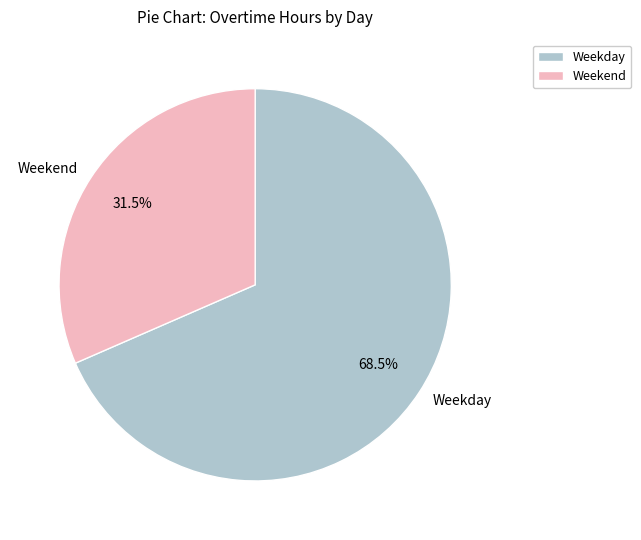

Rank the categories by value from highest to lowest.

Weekday, Weekend